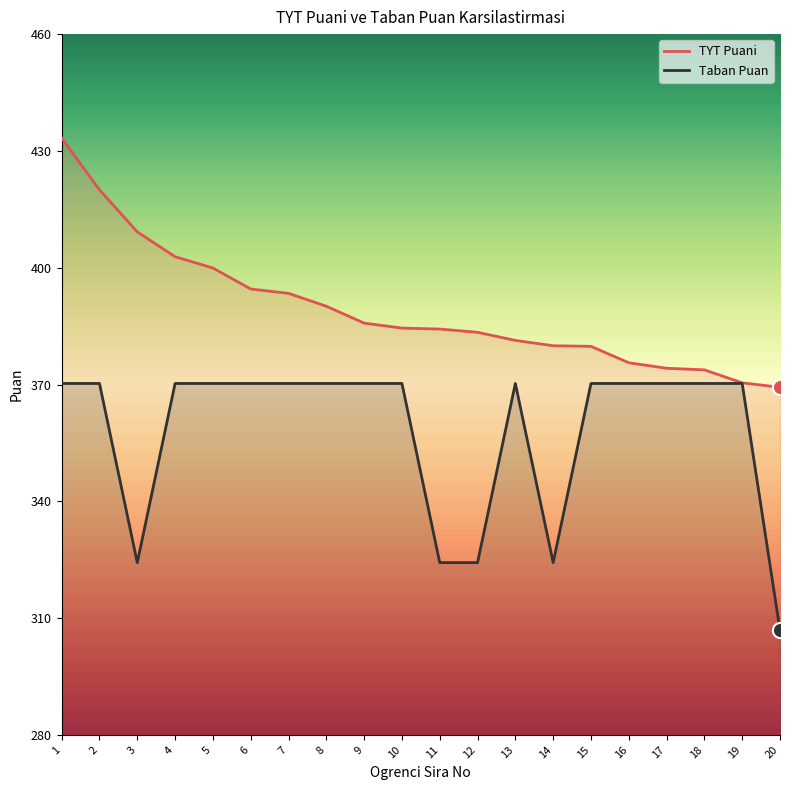

At how many categories does at least one series exceed 427?

1